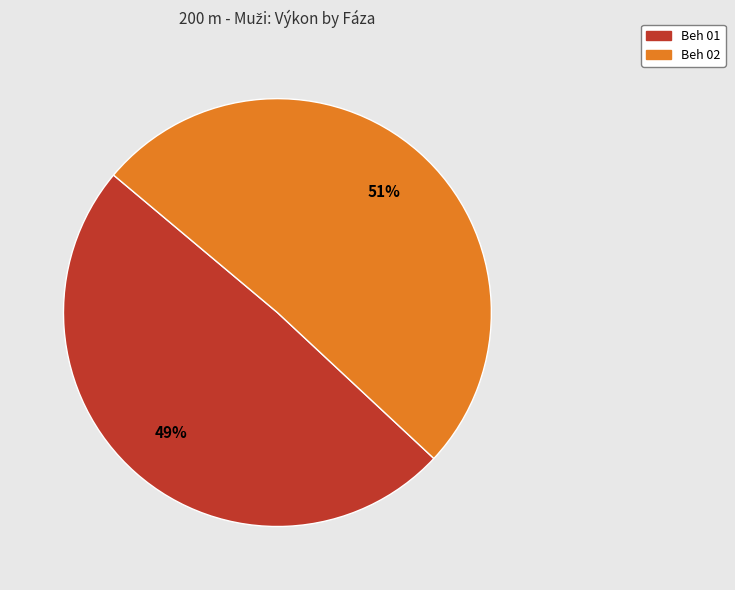

To the nearest percent, what portion does Beh 01 represent?

49%